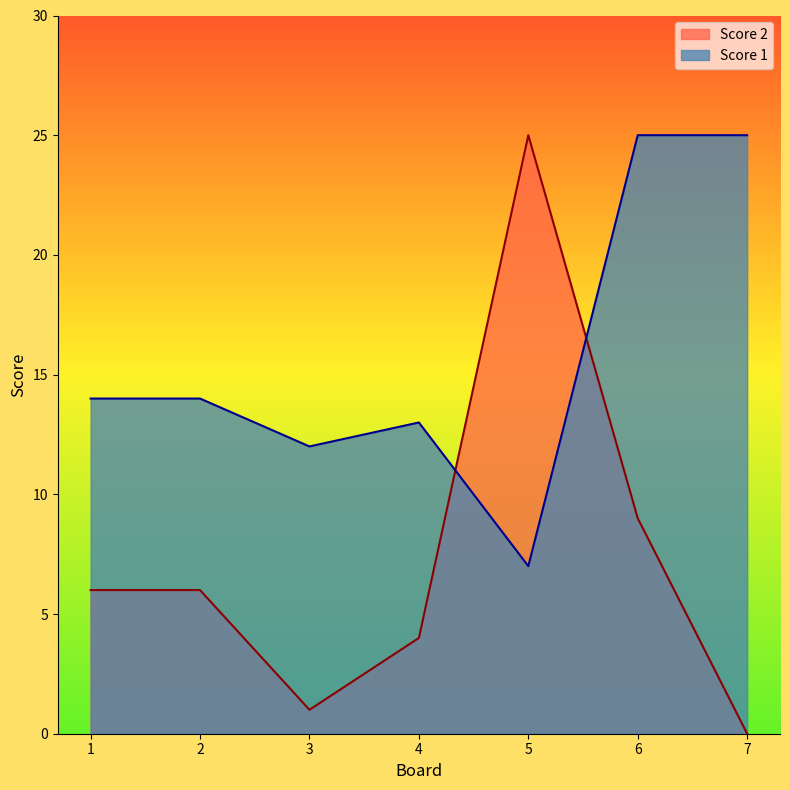

What is the total value across all series at 7?

25